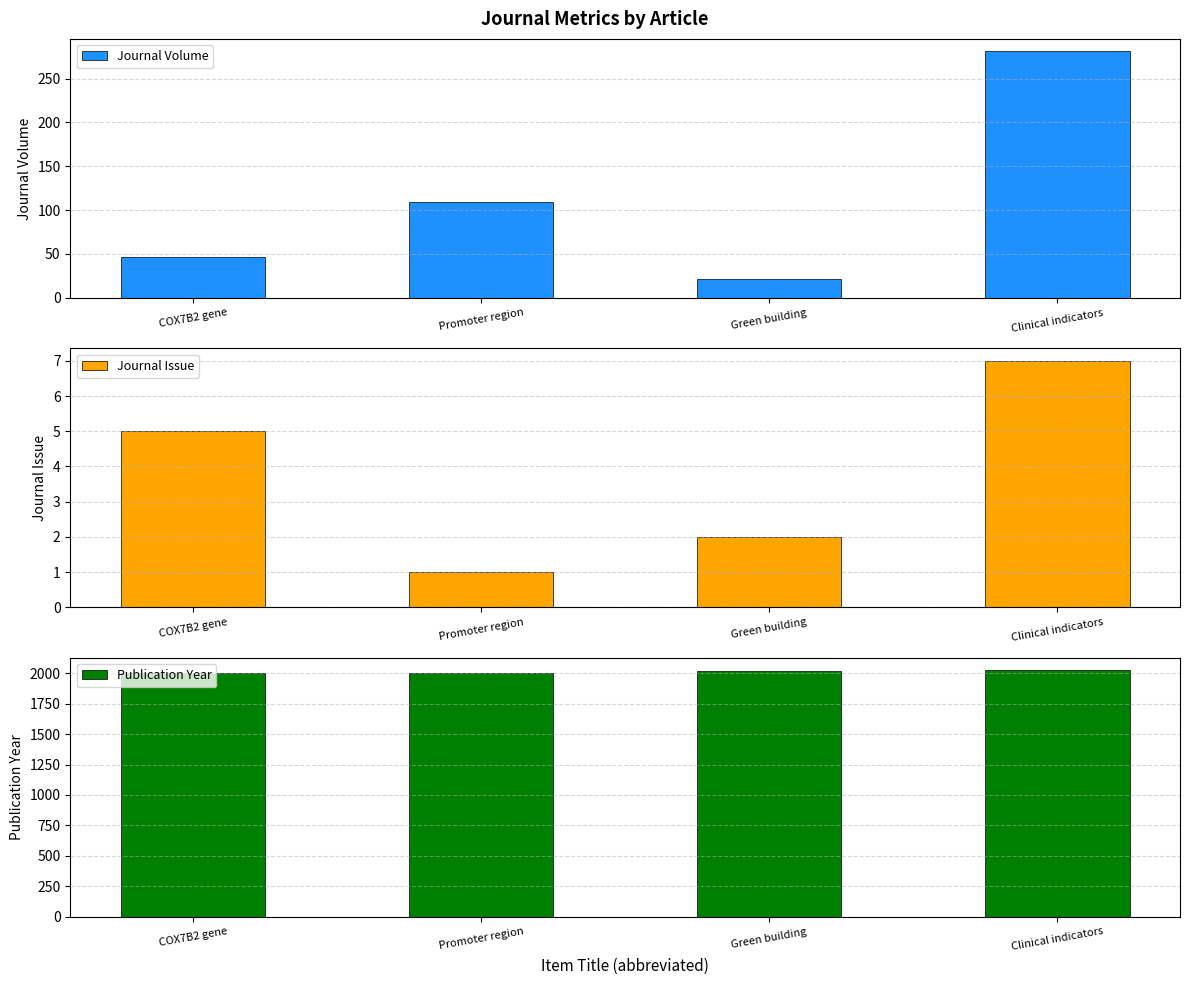

What is the difference between the Publication Year values at COX7B2 gene and Green building?

17